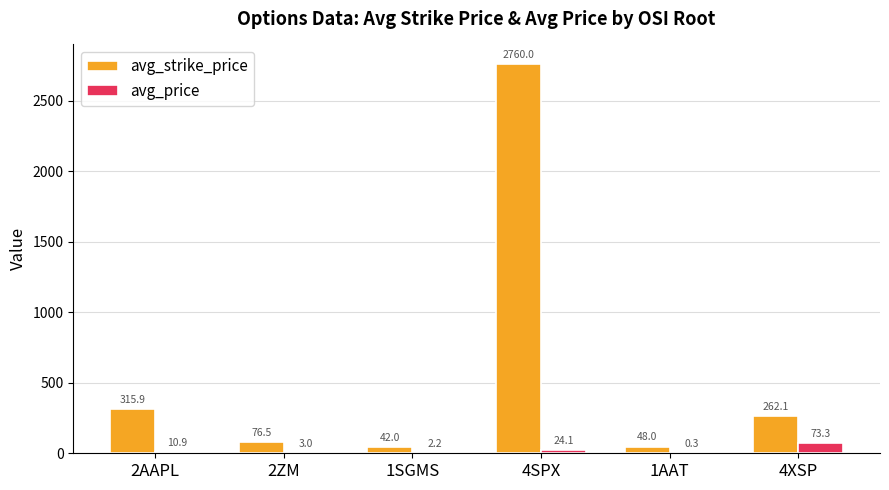

Is it true that avg_strike_price equals 1877.7 at 4SPX?

False